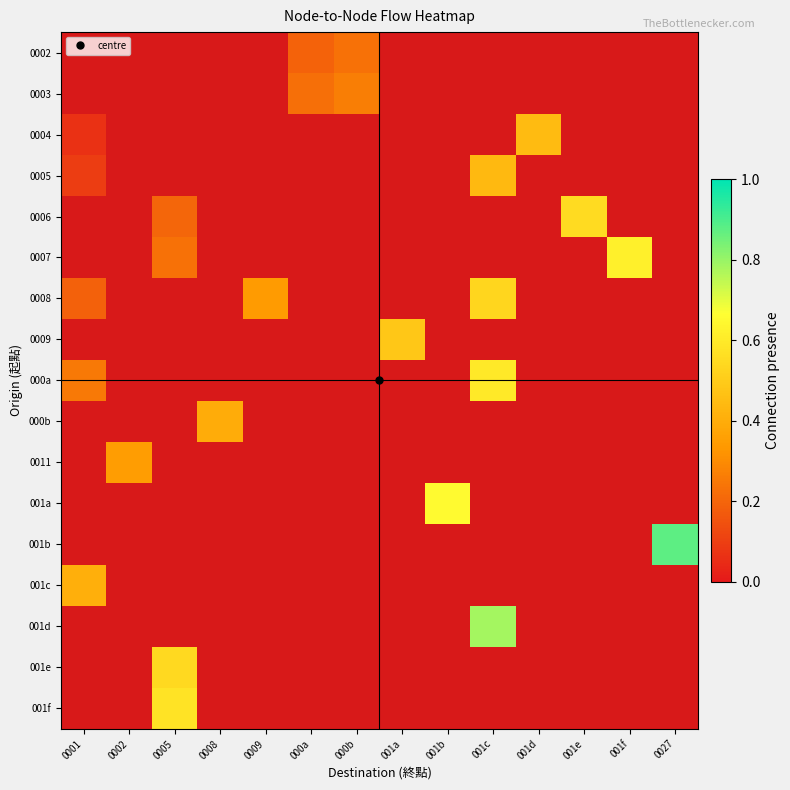

Which label corresponds to the largest value in the chart?

0027